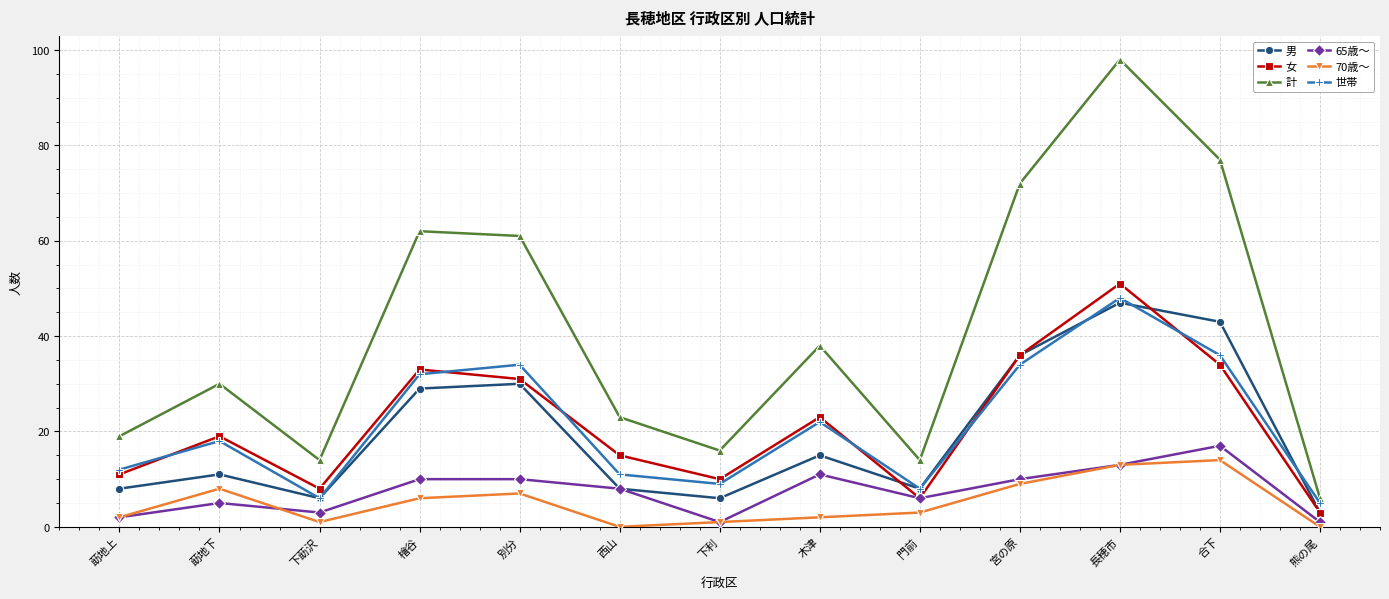

At which category does the chart reach its peak across all series?

長穂市